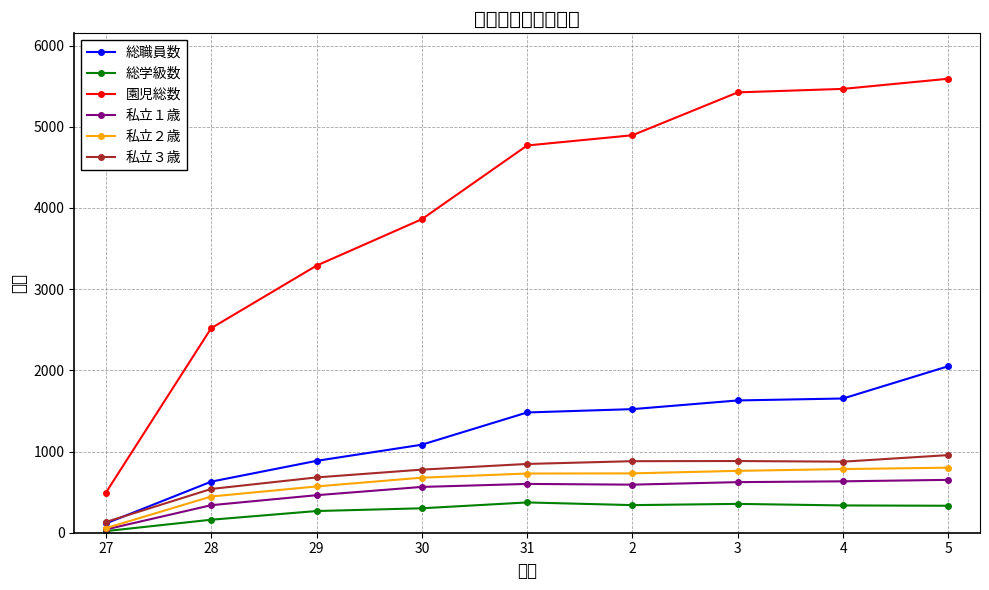

Between 29 and 2, which series saw the biggest shift?

園児総数